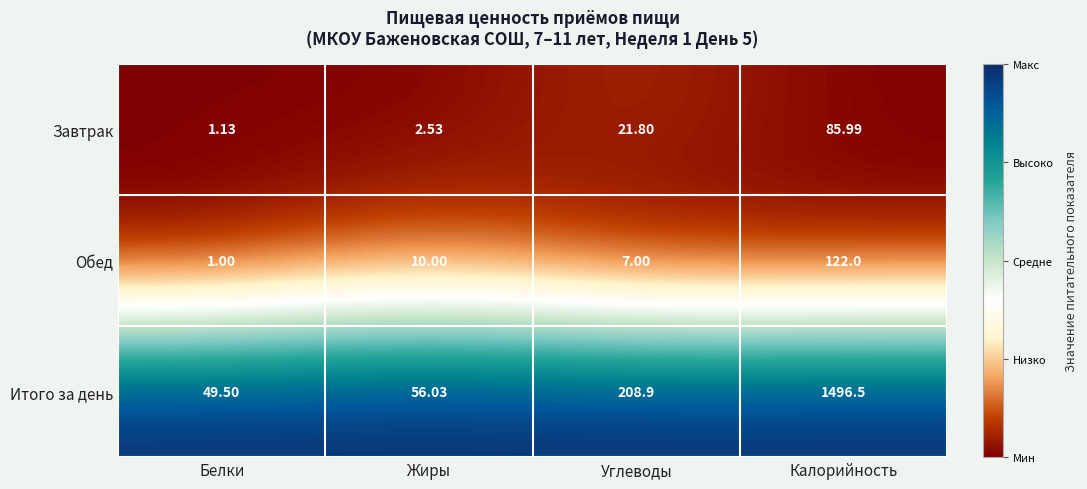

How many distinct data groups are displayed?

3